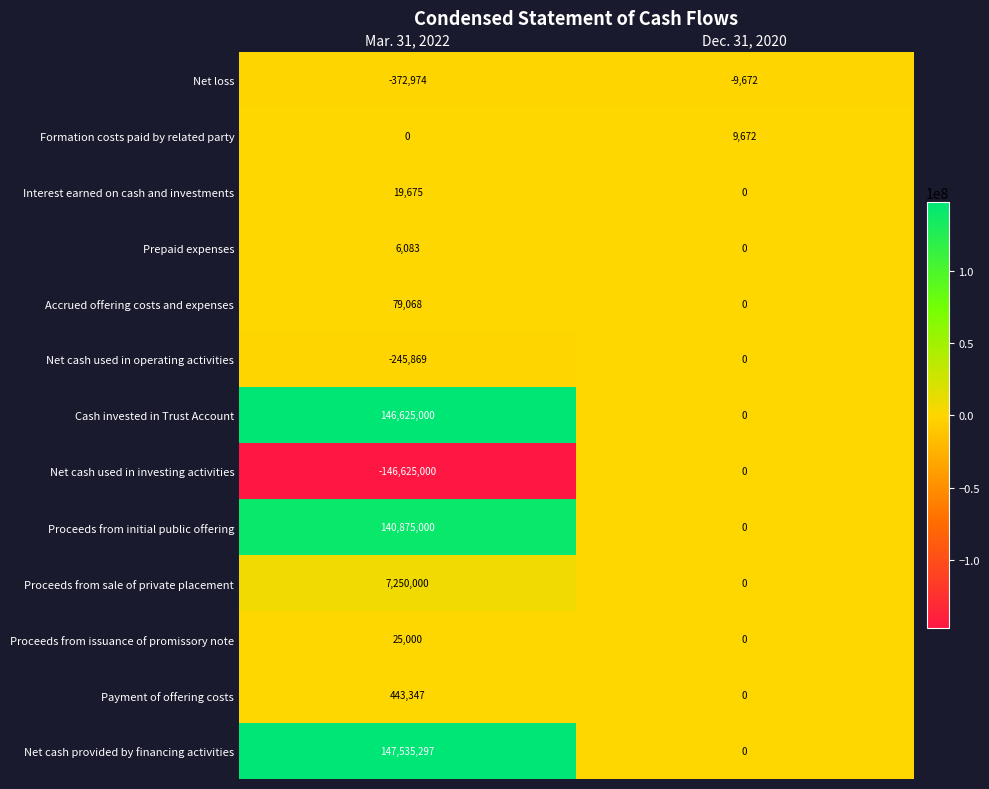

What is the average value of the Payment of offering costs series?

221674